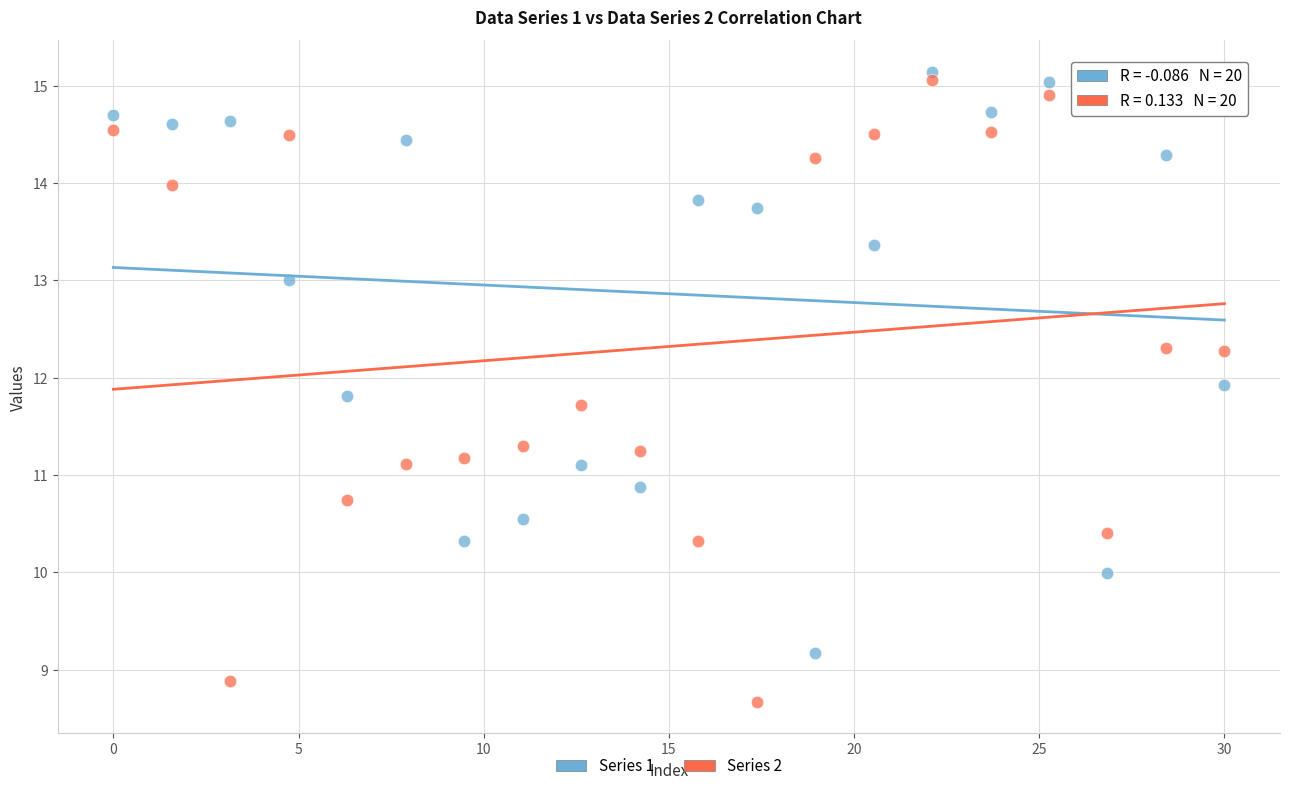

Which series has the largest Y range (max minus min)?

Series 2